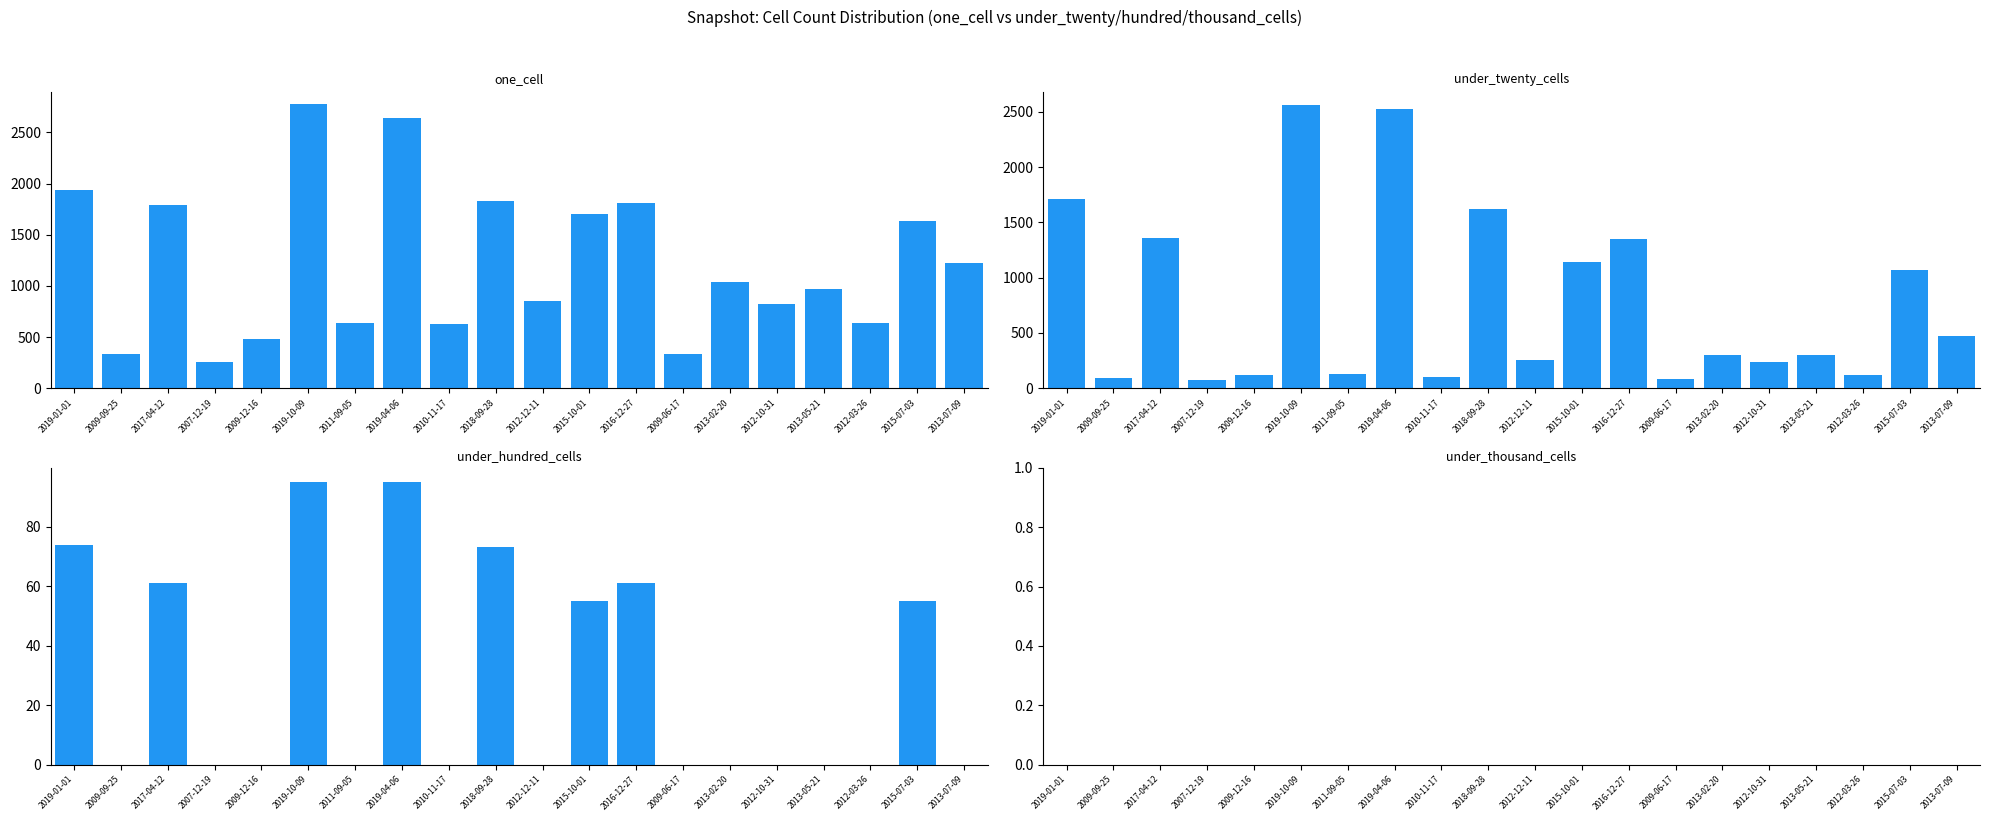

Rank the series by their maximum value, from highest to lowest.

one_cell, under_twenty_cells, under_hundred_cells, under_thousand_cells